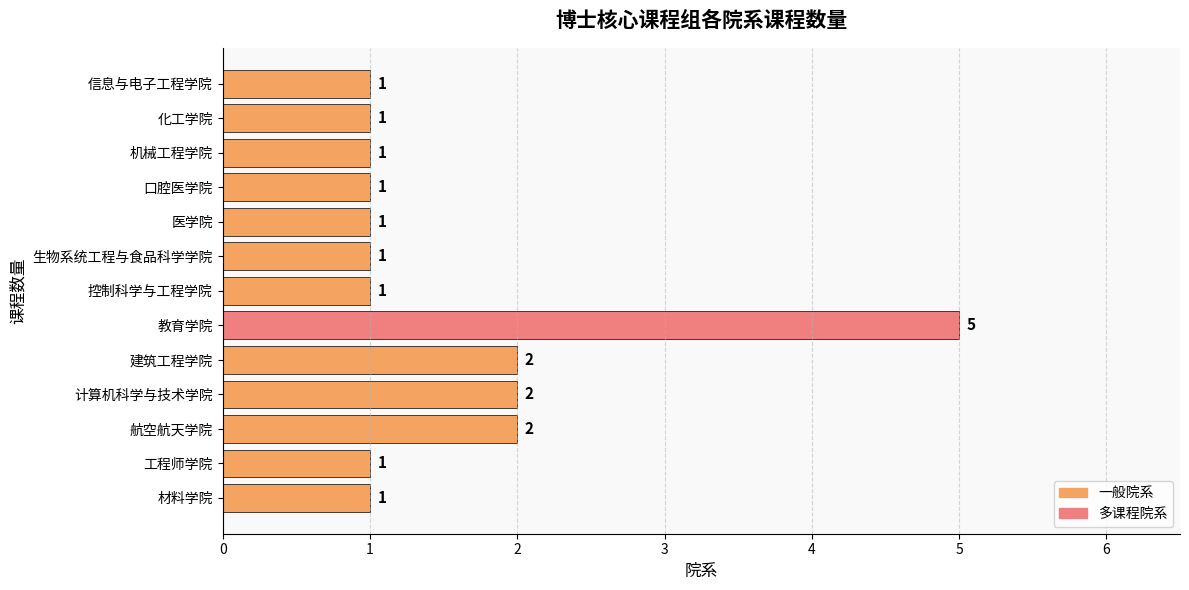

What is the ratio of the value at 航空航天学院 to the value at 控制科学与工程学院?

2.0